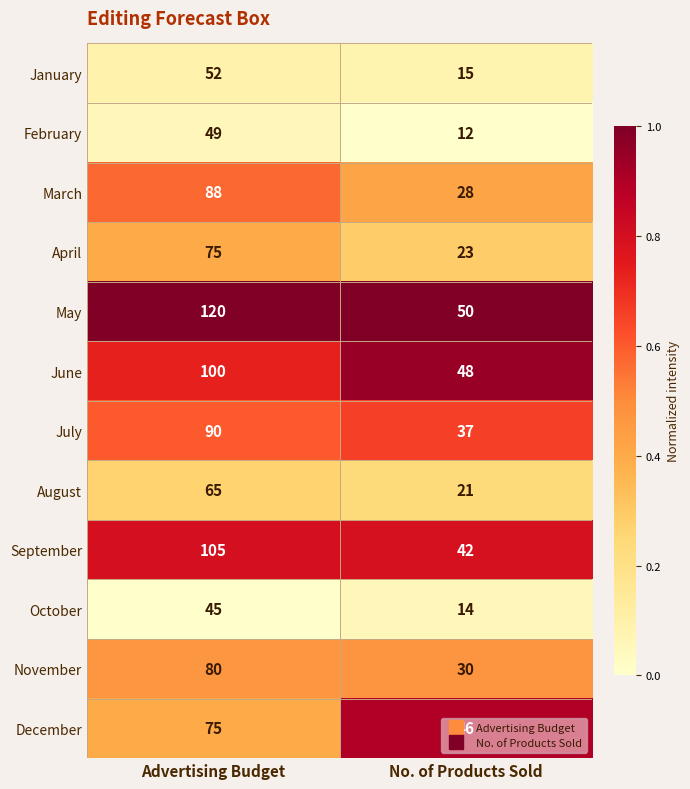

At which category does the chart reach its minimum across all series?

No. of Products Sold